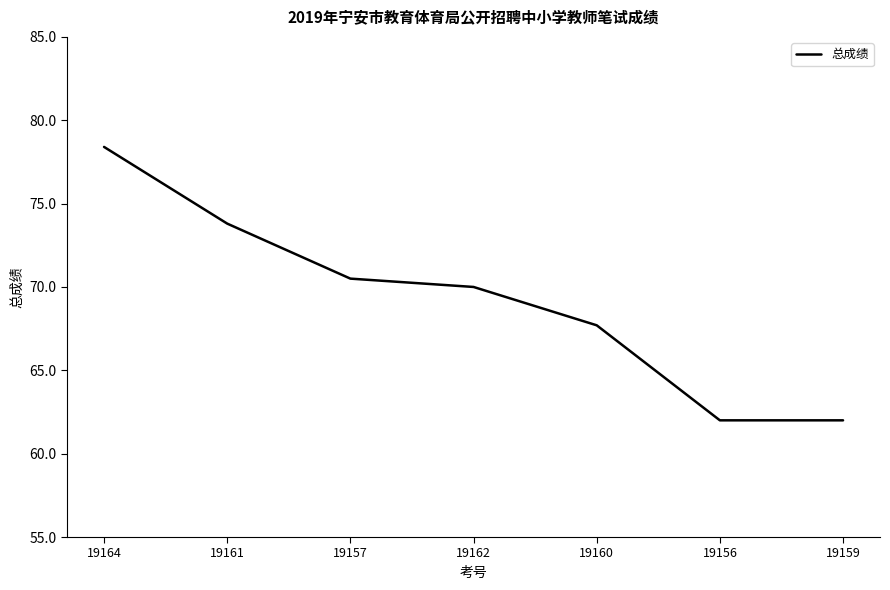

What position from the right is 19156?

2